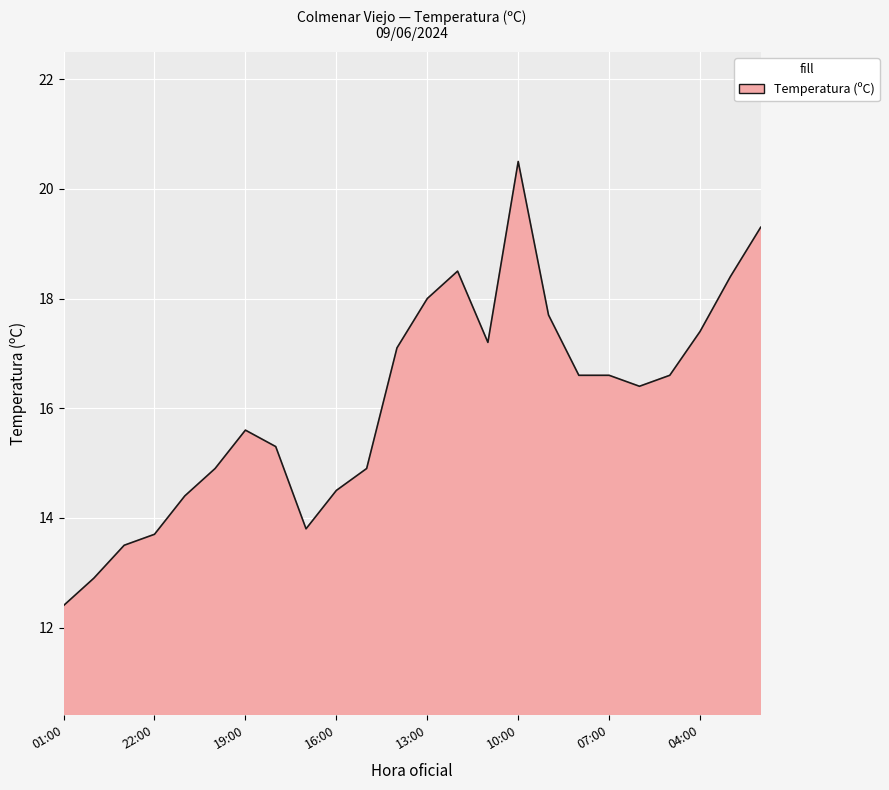

What is the smallest value displayed?

12.4